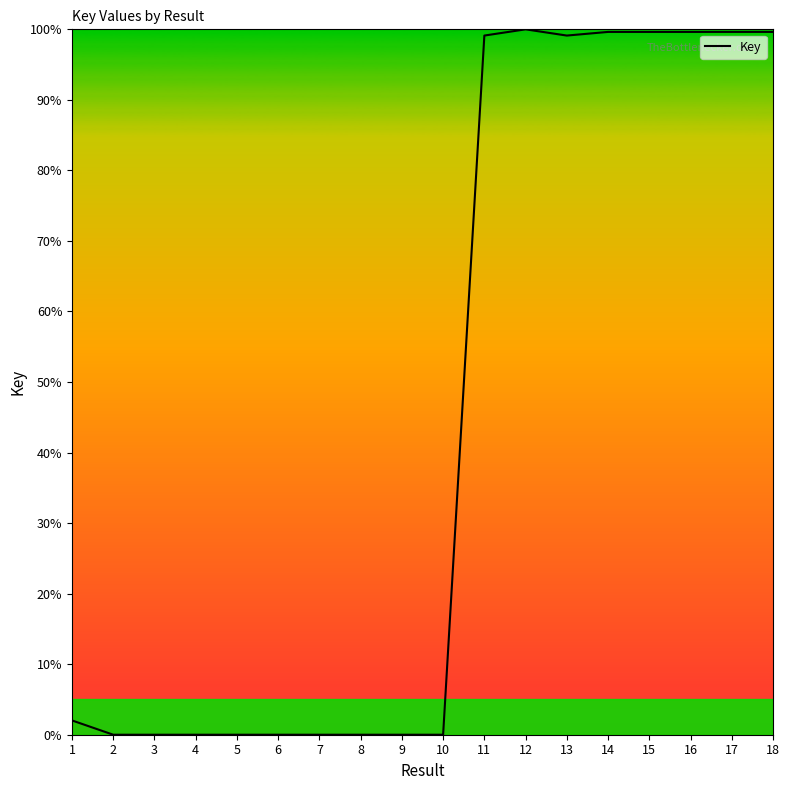

How many lines are shown in the chart?

1